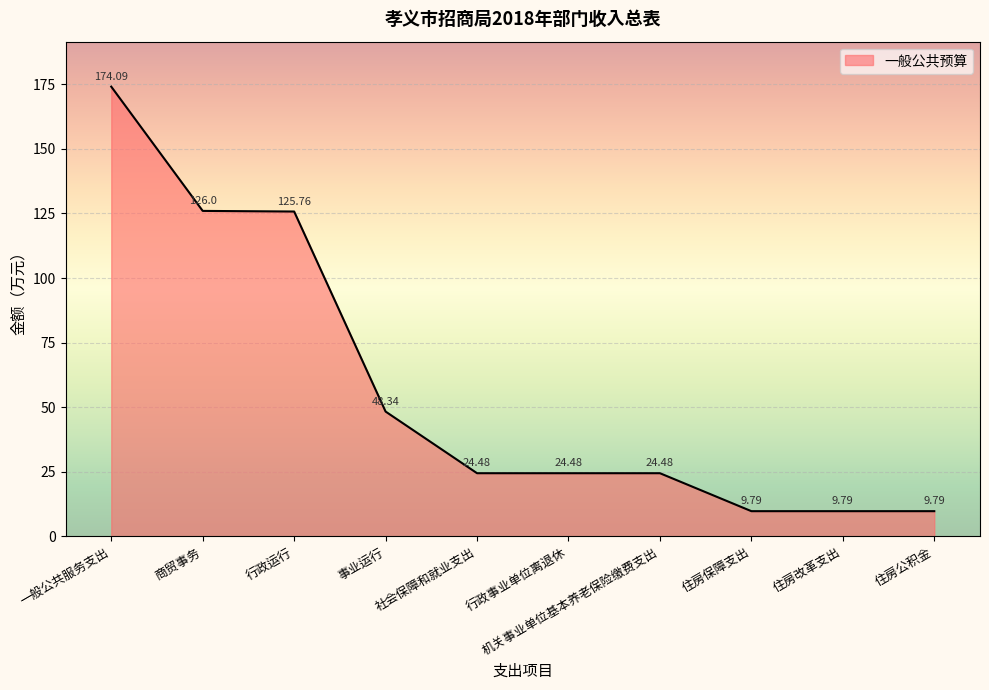

How many series are shown in this chart?

1